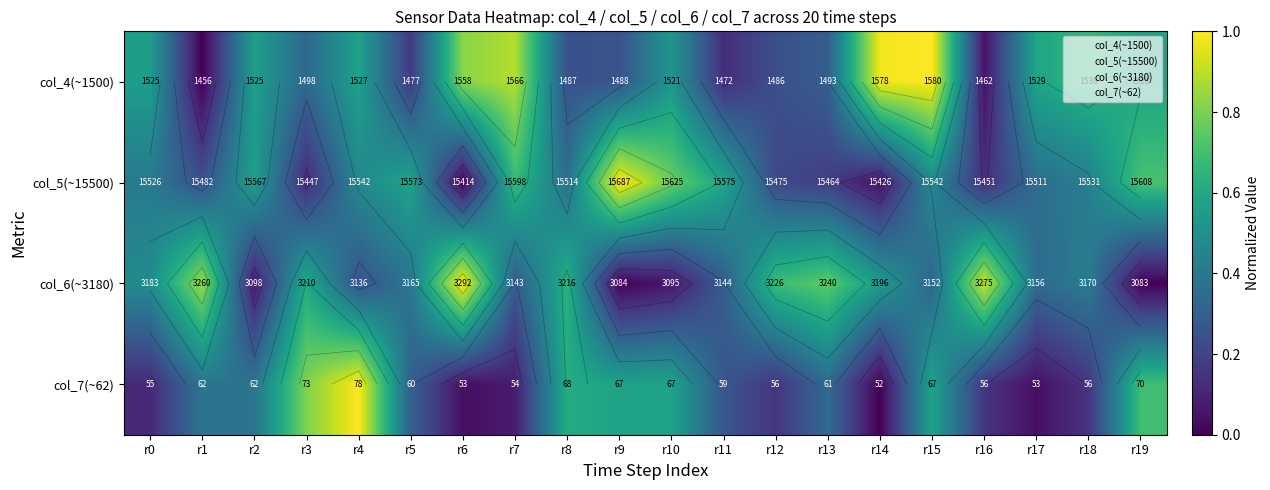

Which series changed the most between r0 and r2?

col_6(~3180)